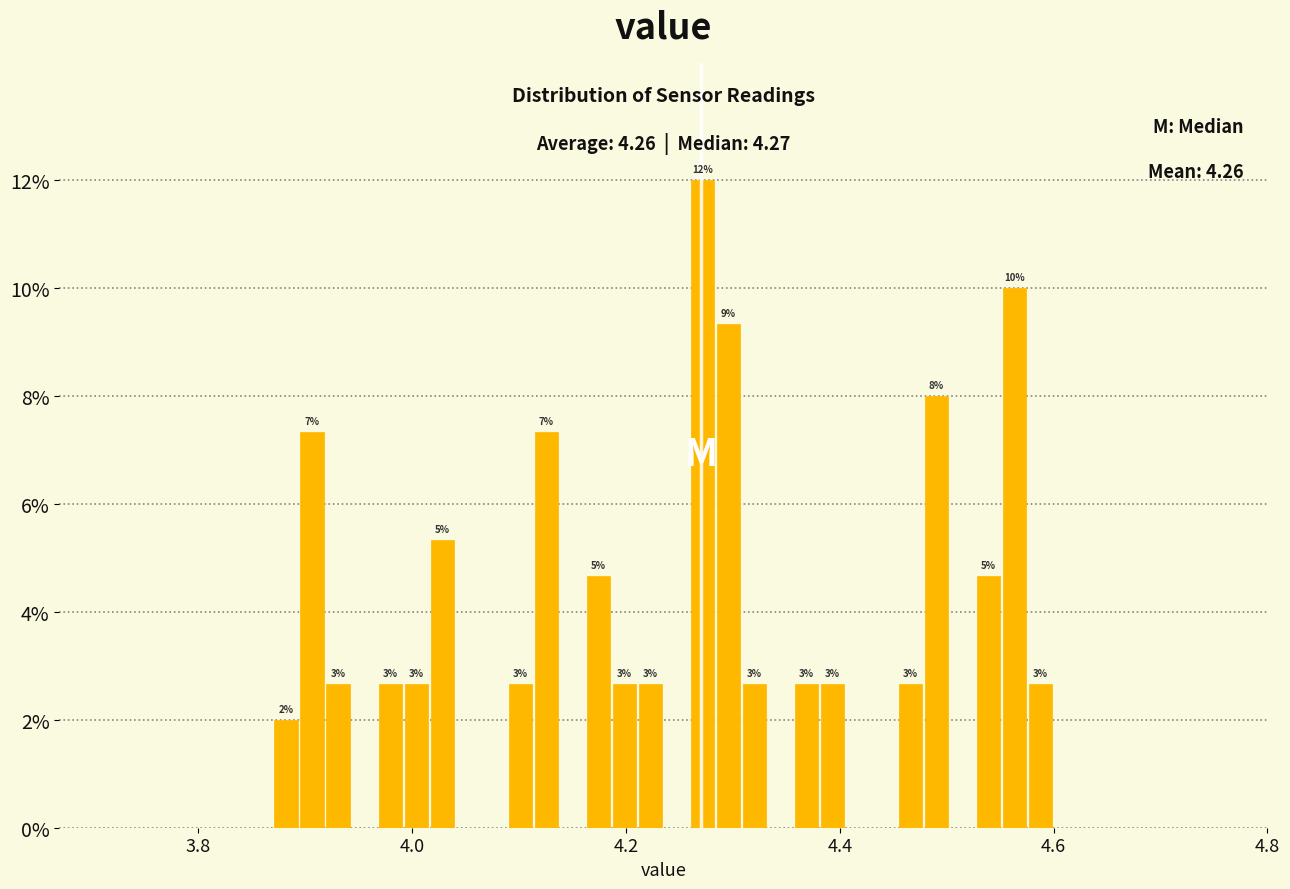

Around what value on the x-axis is the tallest bar? Give the approximate position of its centre, as read against the axis.

4.28